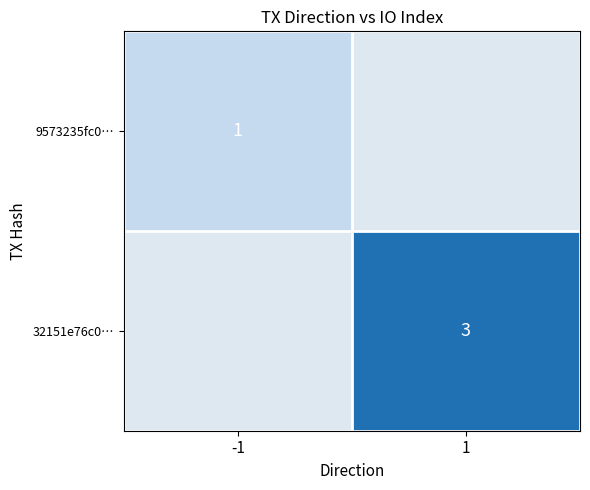

How many data points does each series have?

2